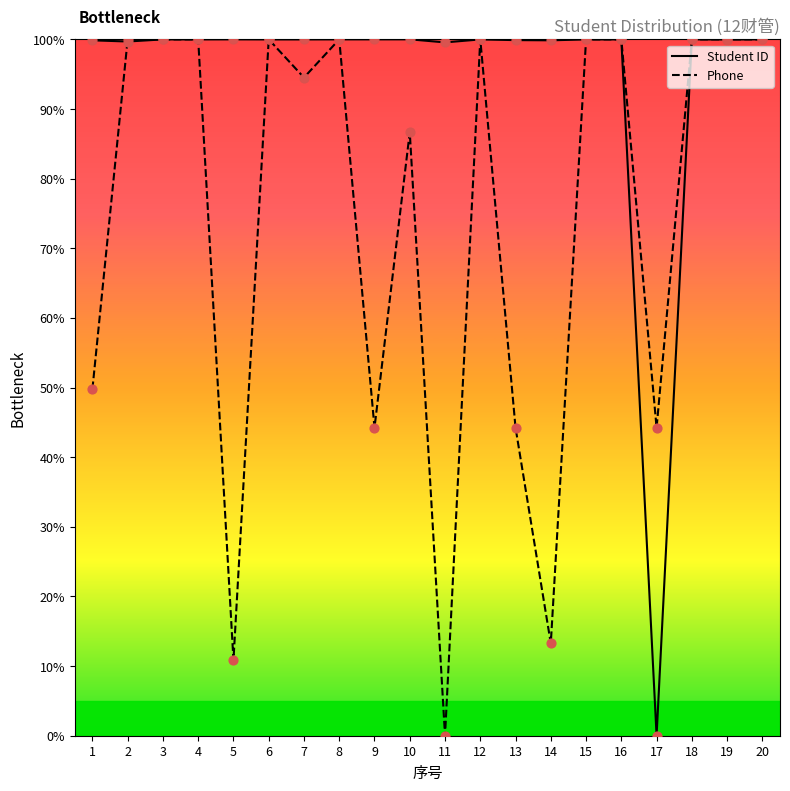

Which series has the largest total across all categories?

Student ID